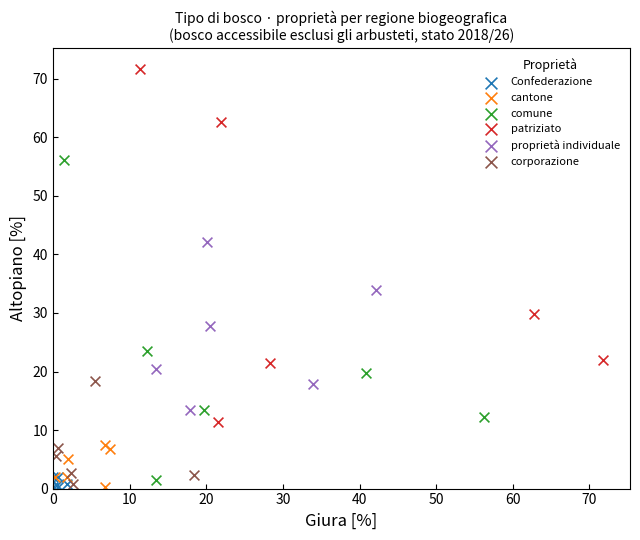

Which series contains the highest Y value?

patriziato